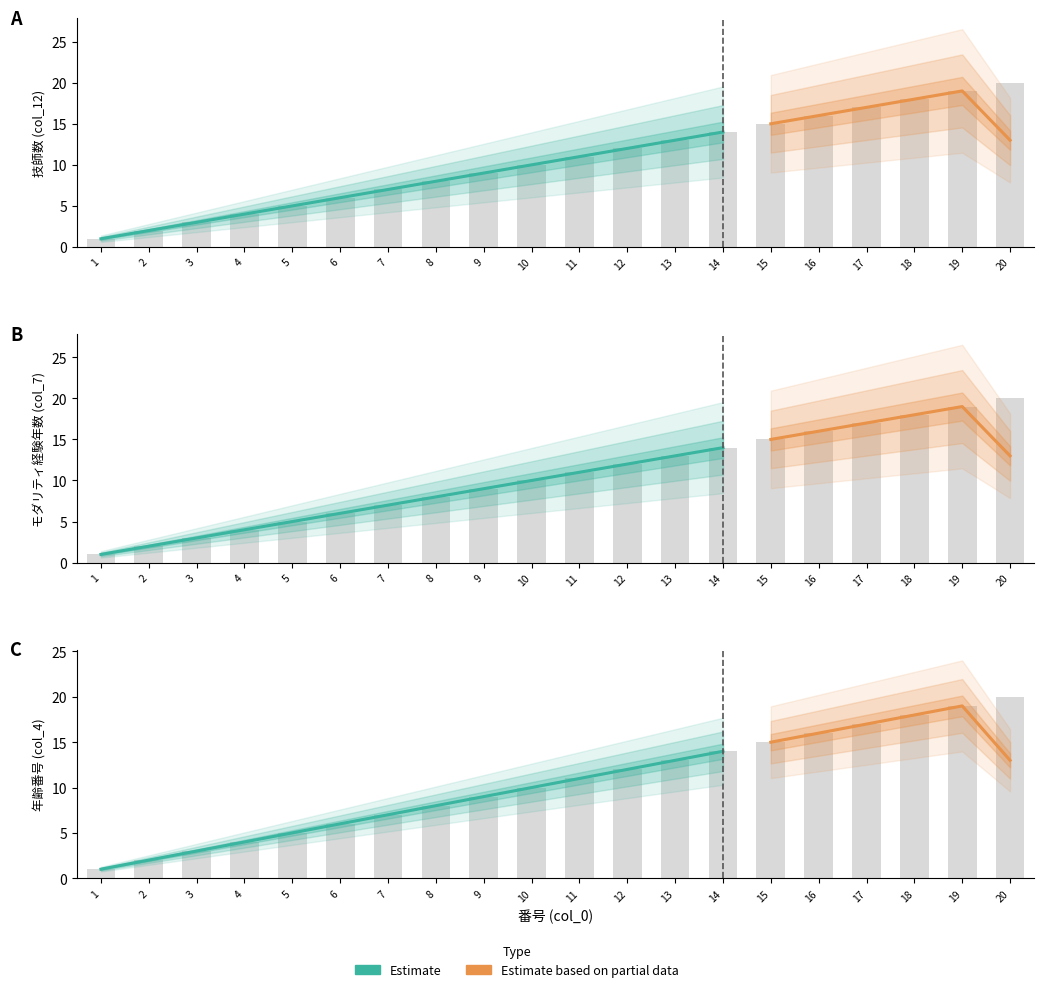

What is the sum of all 年齢（番号） values?

210